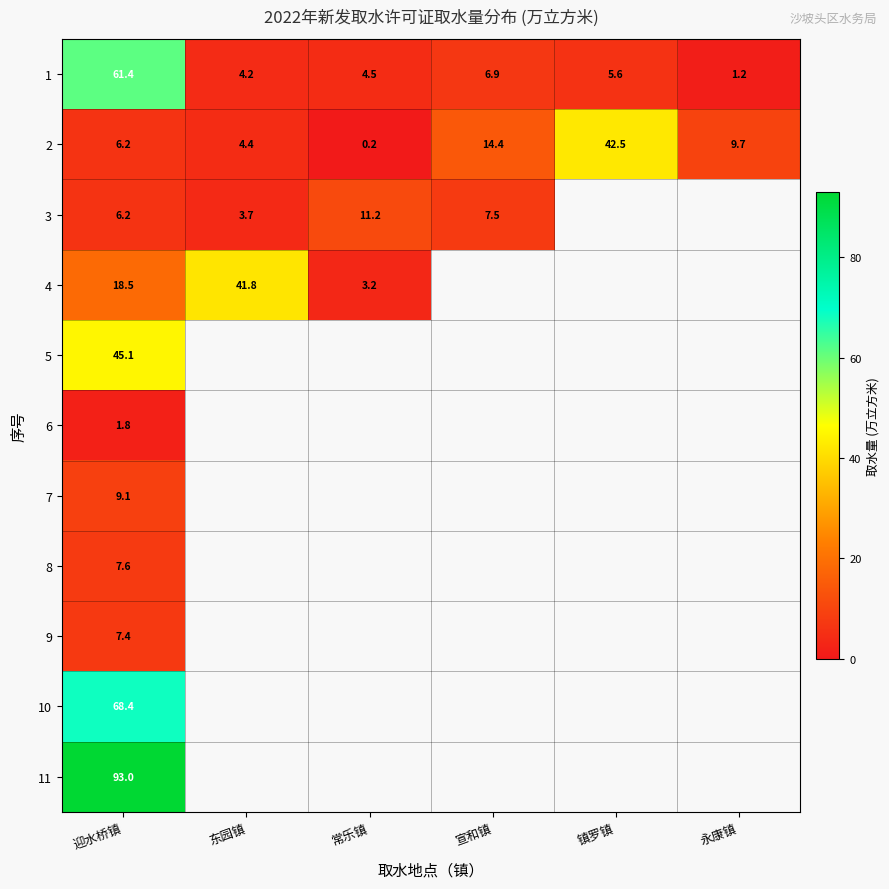

Rank the categories by 2 value from lowest to highest.

常乐镇, 东园镇, 迎水桥镇, 永康镇, 宣和镇, 镇罗镇